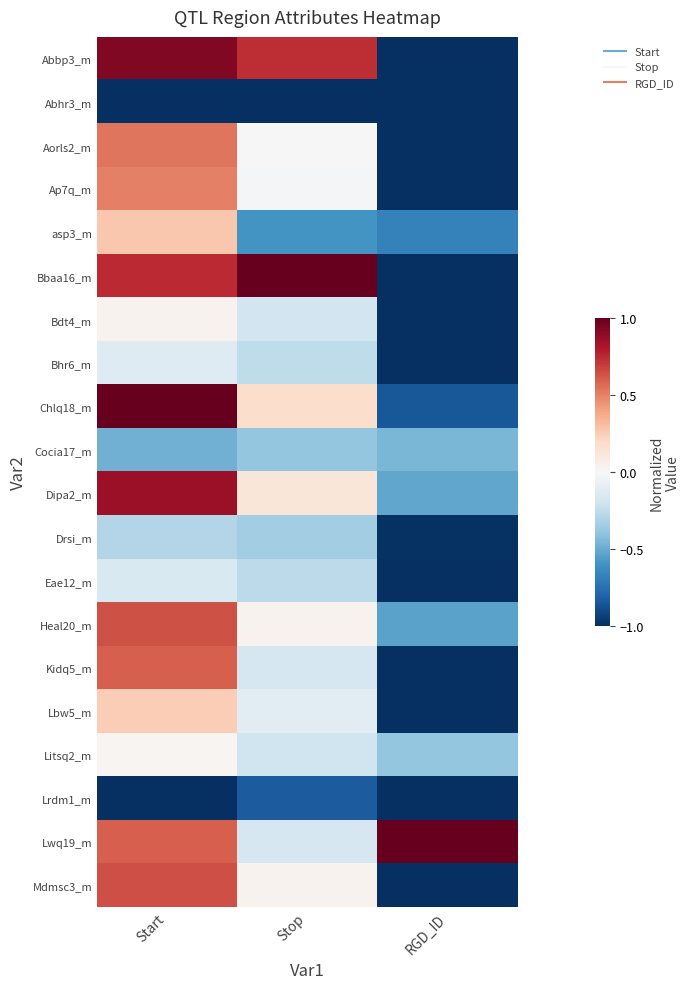

Reading left to right, what are all the values shown in this chart?

Abbp3_m: Start=0.9	Stop=0.7	RGD_ID=-1.0
Abhr3_m: Start=-1.0	Stop=-1.0	RGD_ID=-1.0
Aorls2_m: Start=0.5	Stop=-0.0	RGD_ID=-1.0
Ap7q_m: Start=0.5	Stop=-0.0	RGD_ID=-1.0
asp3_m: Start=0.3	Stop=-0.6	RGD_ID=-0.7
Bbaa16_m: Start=0.7	Stop=1.0	RGD_ID=-1.0
Bdt4_m: Start=0.0	Stop=-0.2	RGD_ID=-1.0
Bhr6_m: Start=-0.1	Stop=-0.3	RGD_ID=-1.0
Chlq18_m: Start=1.0	Stop=0.2	RGD_ID=-0.8
Cocia17_m: Start=-0.5	Stop=-0.4	RGD_ID=-0.5
Dipa2_m: Start=0.9	Stop=0.1	RGD_ID=-0.5
Drsi_m: Start=-0.3	Stop=-0.3	RGD_ID=-1.0
Eae12_m: Start=-0.2	Stop=-0.3	RGD_ID=-1.0
Heal20_m: Start=0.6	Stop=0.0	RGD_ID=-0.5
Kidq5_m: Start=0.6	Stop=-0.2	RGD_ID=-1.0
Lbw5_m: Start=0.2	Stop=-0.1	RGD_ID=-1.0
Litsq2_m: Start=0.0	Stop=-0.2	RGD_ID=-0.4
Lrdm1_m: Start=-1.0	Stop=-0.8	RGD_ID=-1.0
Lwq19_m: Start=0.6	Stop=-0.2	RGD_ID=1.0
Mdmsc3_m: Start=0.6	Stop=0.0	RGD_ID=-1.0